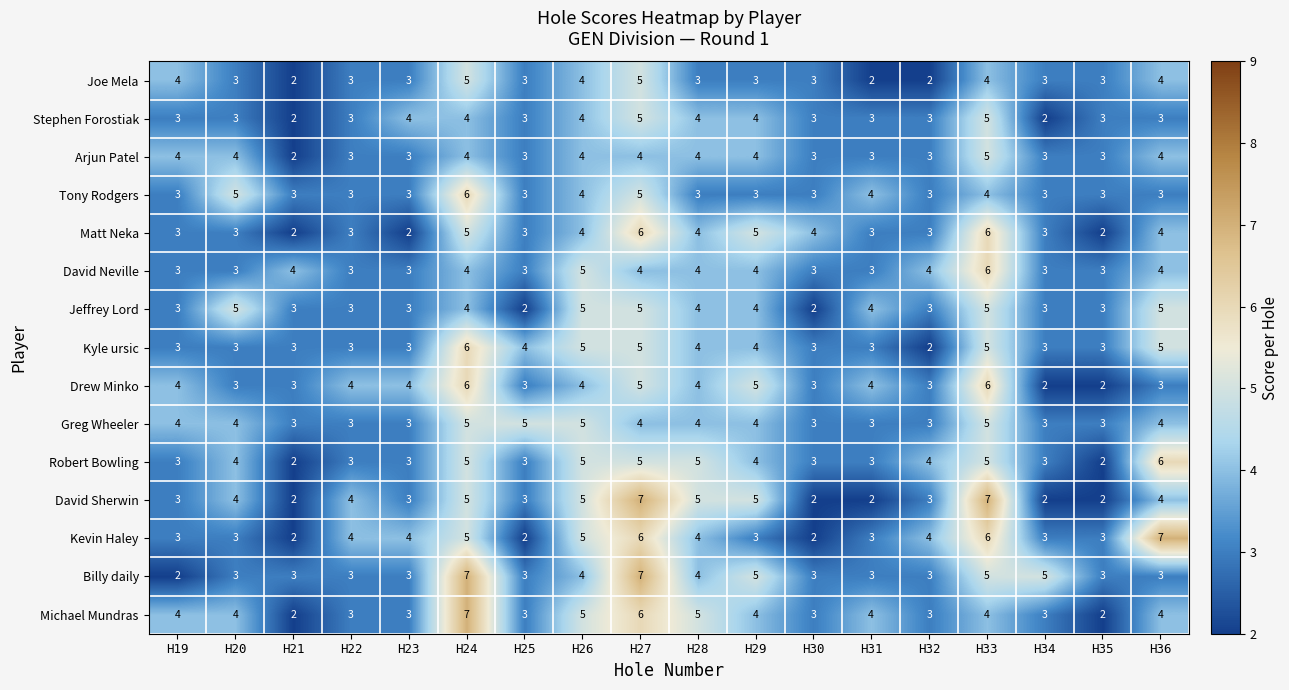

Is the value of Tony Rodgers at H32 greater than the value of David Sherwin at H35?

Yes